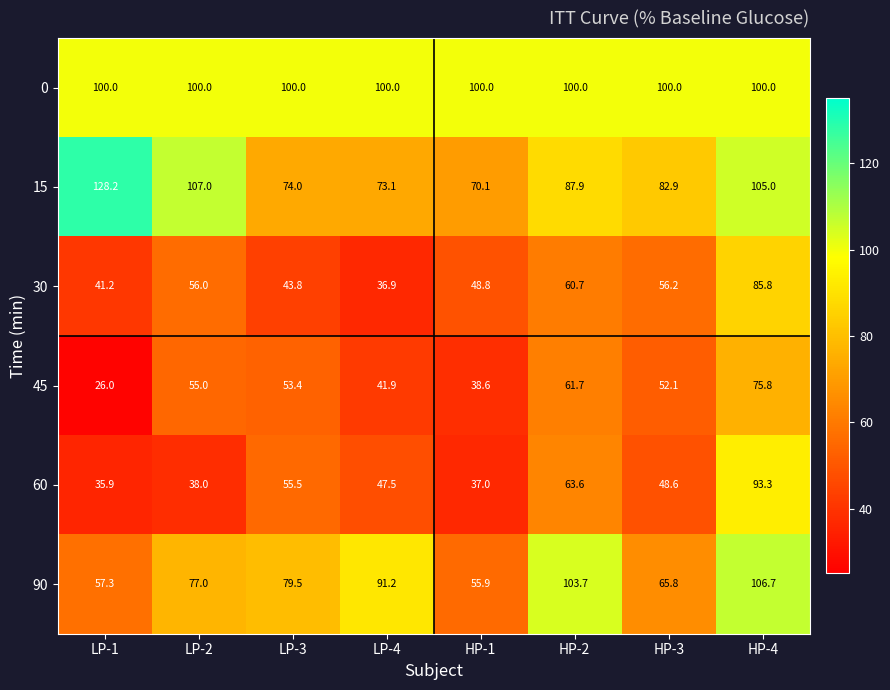

What is the difference between the 90 values at HP-1 and LP-2?

21.1